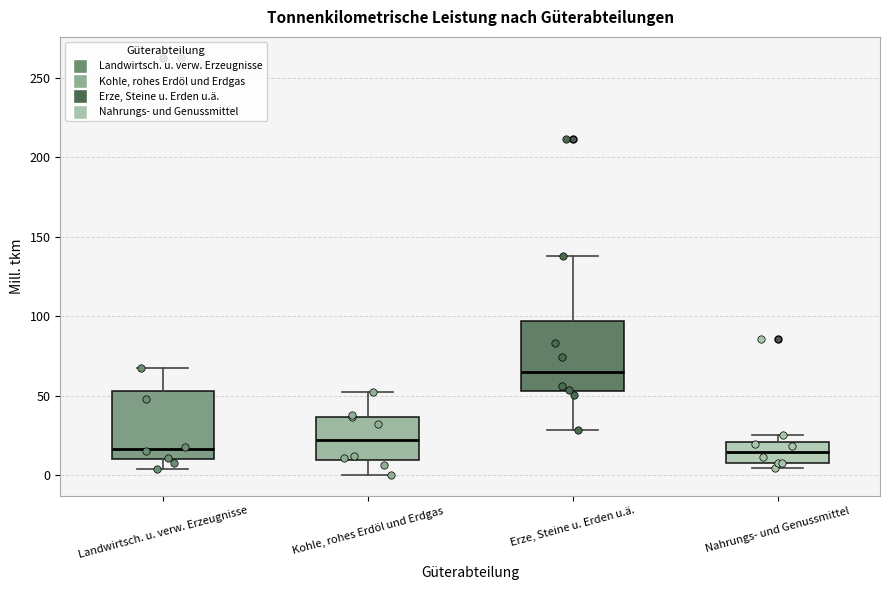

Which box has the highest median line?

Erze, Steine u. Erden u.ä.